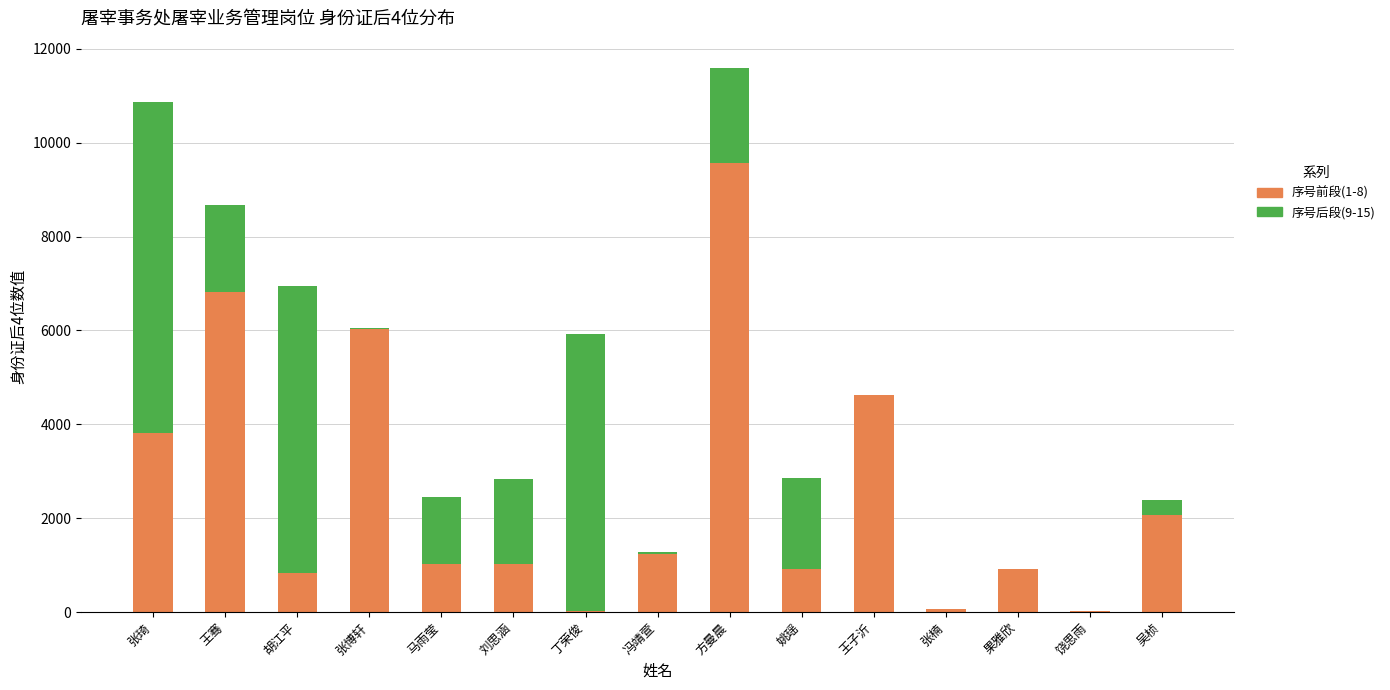

Does the chart contain stacked bars?

Yes